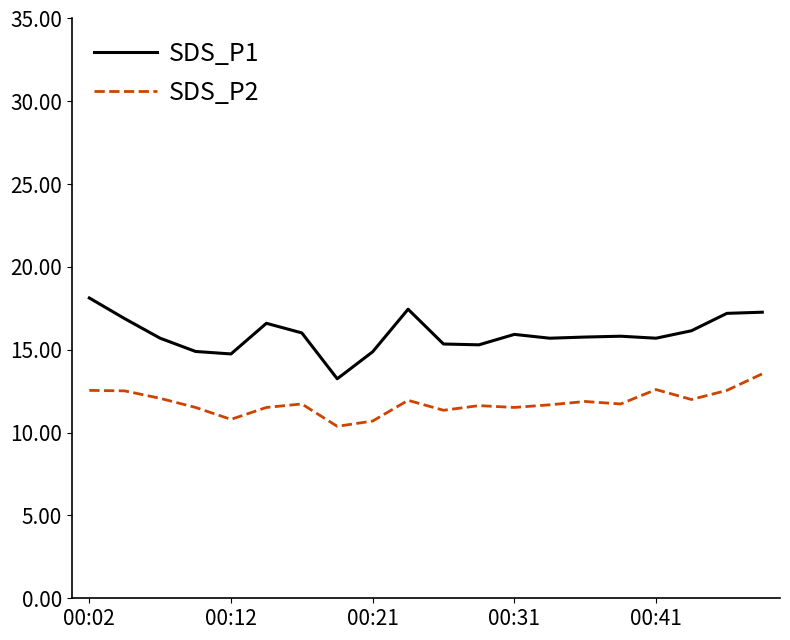

What is the greatest value displayed?

18.1